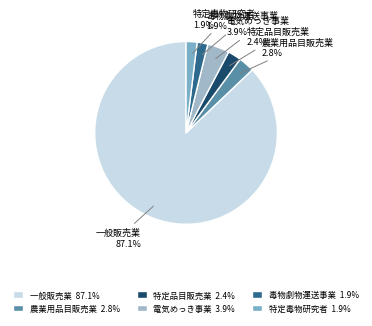

Which category accounts for the majority?

一般販売業